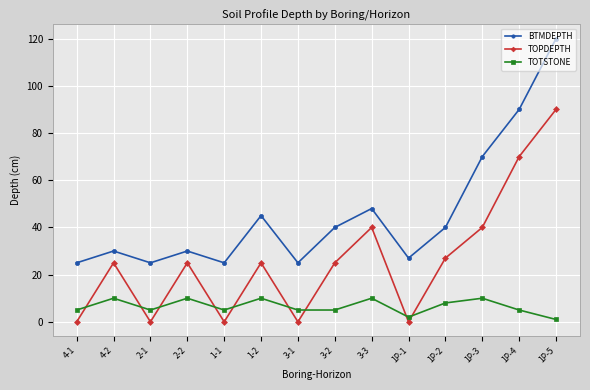

The TOPDEPTH series shows 46 at 2-1. True or false?

False